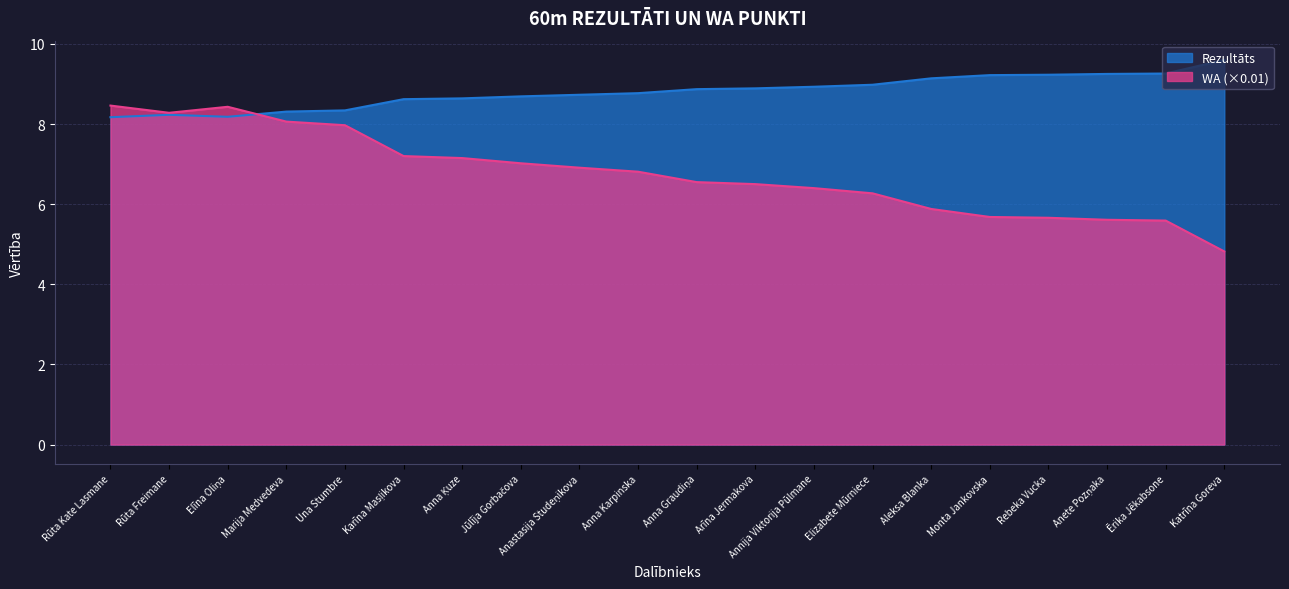

Which series ends up on top after the final intersection of Rezultāts and WA?

Rezultāts